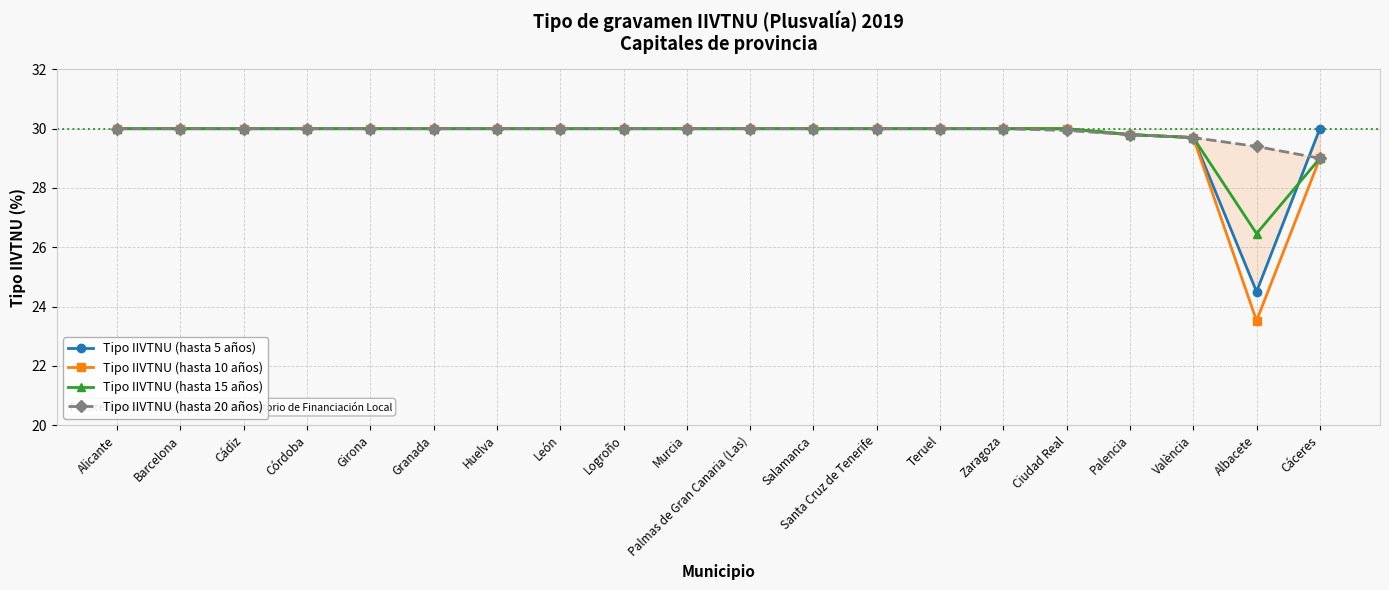

Which has a higher value, Logroño or València?

Logroño